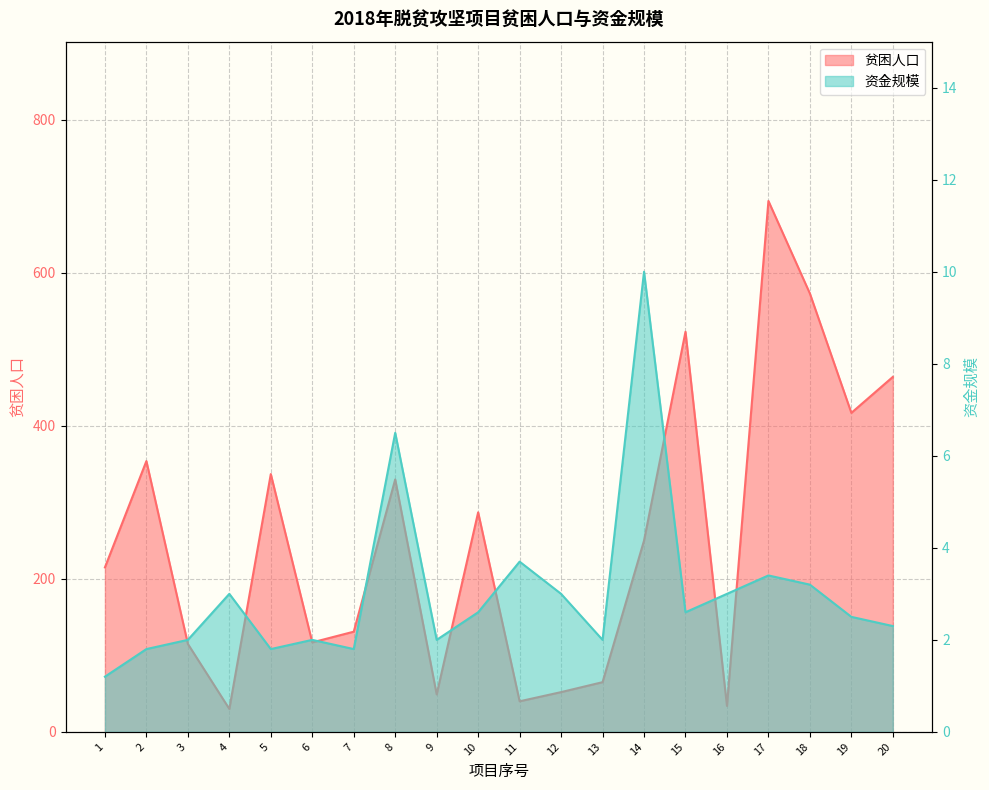

What is the value of the 资金规模 point at the 18th from the left?

3.2